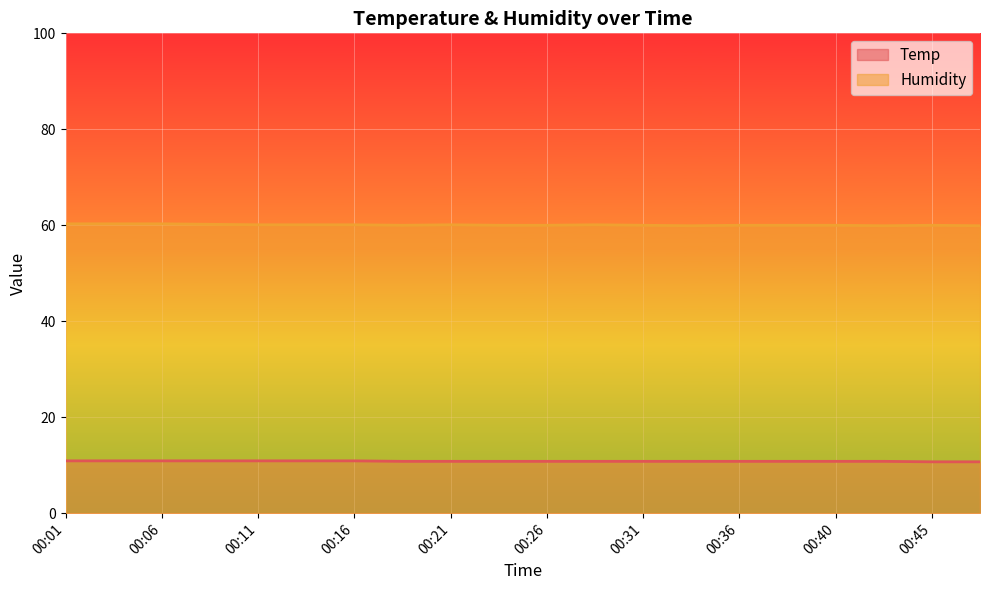

What is the value of the Temp point at the 4th from the left?

10.9